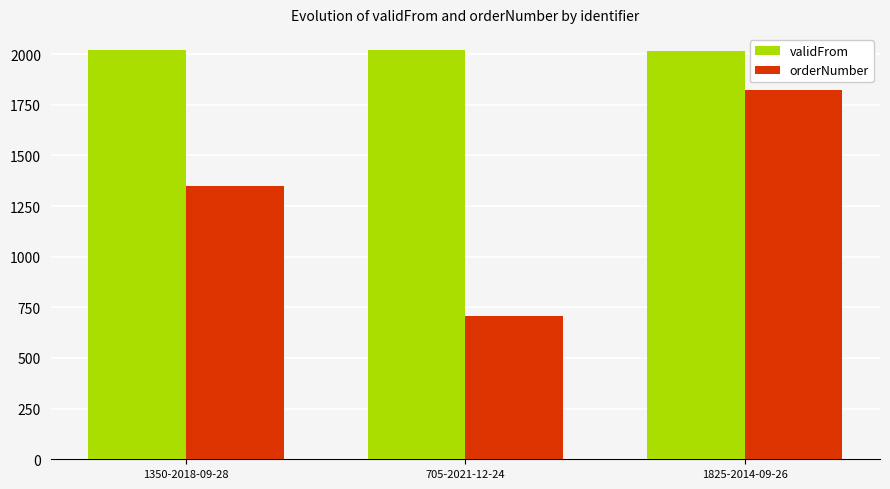

Which series has the widest spread of values?

orderNumber